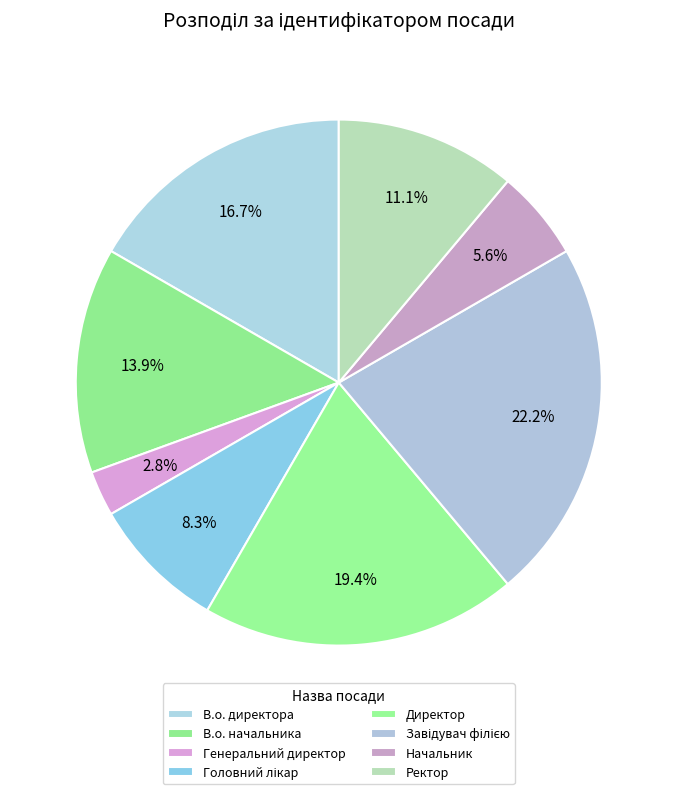

Which slice is the smallest?

Генеральний директор